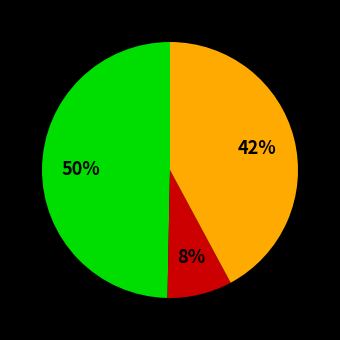

Does any single category account for the majority?

No